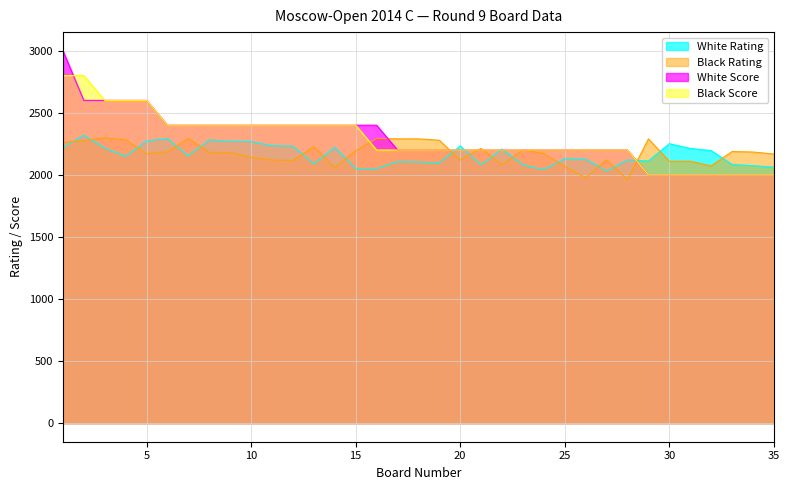

Does the chart display data point markers on the line(s)?

No